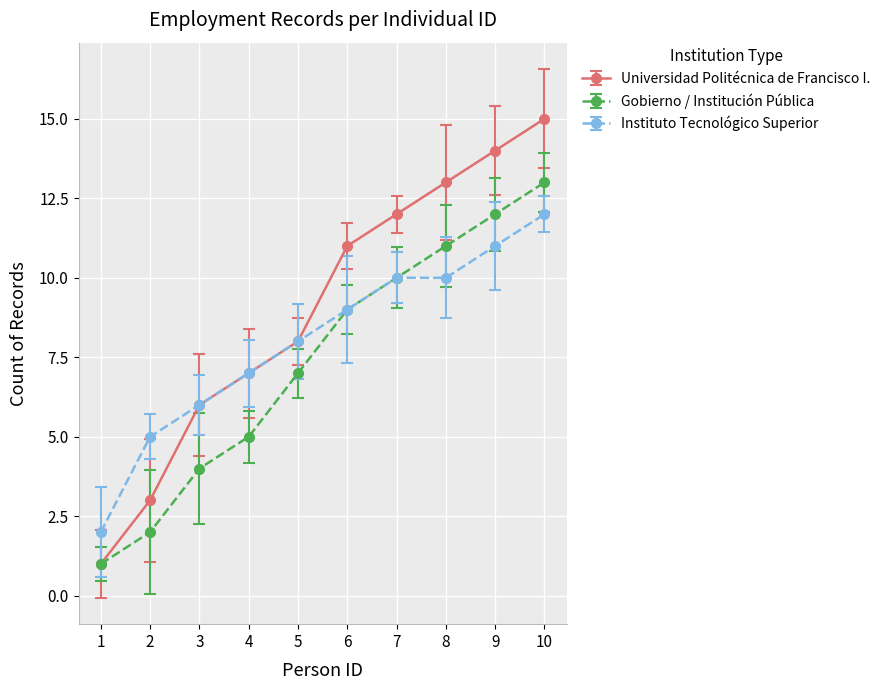

Rank the series by their average value, from highest to lowest.

Universidad Politécnica de Francisco I., Instituto Tecnológico Superior, Gobierno / Institución Pública